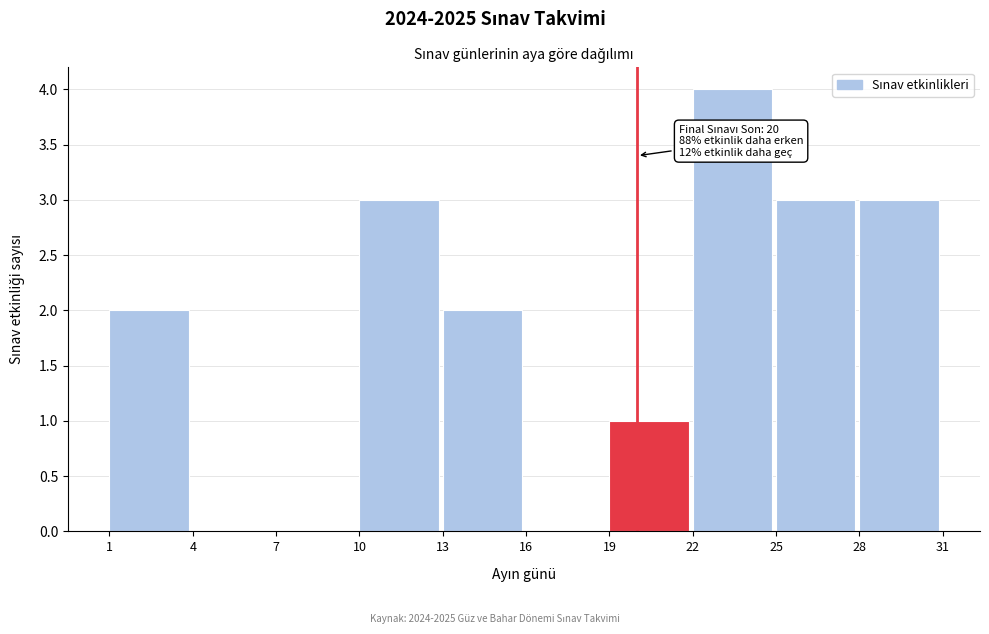

Over which range of the x-axis is the bar tallest?

22 to 25